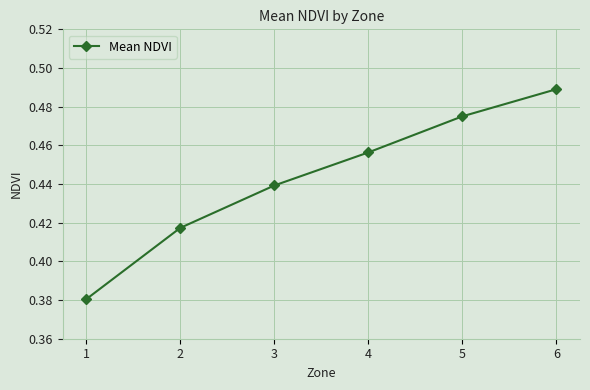

True or false: there are more than 0 points higher than both neighbors.

False